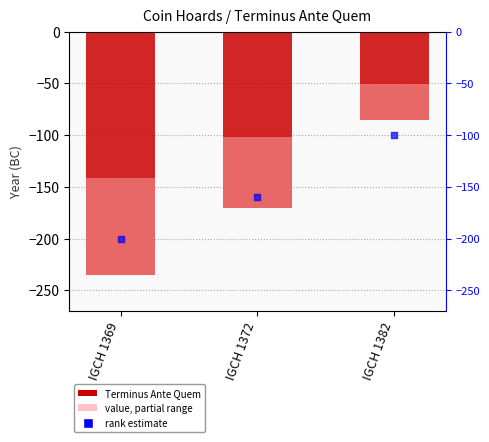

At which category is the sum across all series the highest?

IGCH 1369